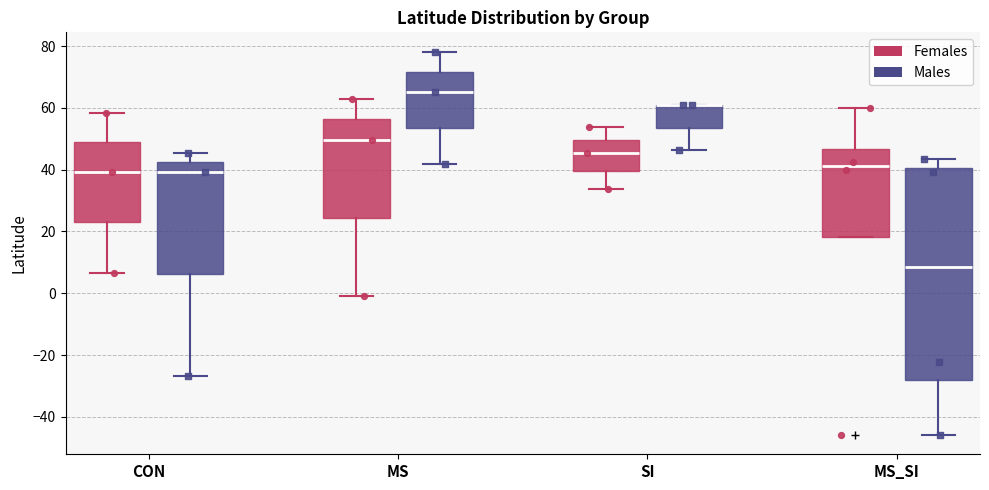

Reading left to right, transcribe this box plot: for each box, give where its median line is, the range the box spans, and where its two whiskers end, as read against the y-axis. The values are not printed on the chart, so give them approximately, as read against the axis.

CON (Females): median 40, box 22 to 48, whiskers 6 to 58
CON (Males): median 40, box 6 to 42, whiskers -26 to 46
MS (Females): median 50, box 24 to 56, whiskers 0 to 64
MS (Males): median 66, box 54 to 72, whiskers 42 to 78
SI (Females): median 46, box 40 to 50, whiskers 34 to 54
SI (Males): median 60 (drawn on the box's upper edge), box 54 to 60, whiskers 46 to 60
MS_SI (Females): median 42, box 18 to 46, whiskers 18 to 60
MS_SI (Males): median 8, box -28 to 40, whiskers -46 to 44